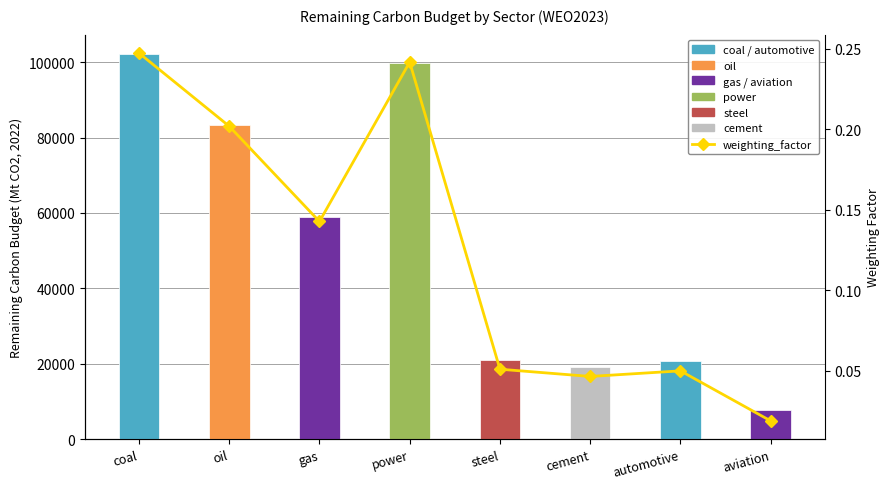

What is the difference between the second highest and minimum values in the remaining_carbon_budget series?

92023.3